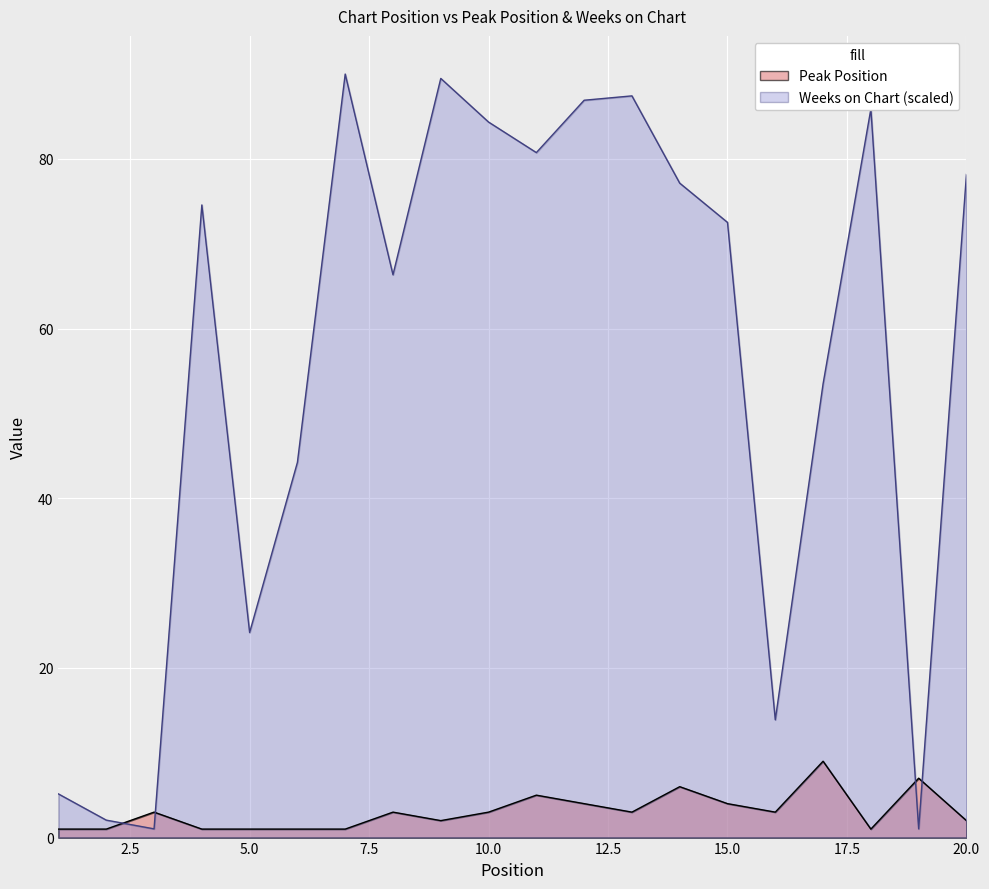

Reading left to right, extract all data points from this chart.

Peak Position: 1.0	1.0	3.0	1.0	1.0	1.0	1.0	3.0	2.0	3.0	5.0	4.0	3.0	6.0	4.0	3.0	9.0	1.0	7.0	2.0
Weeks on Chart: 5.1	2.1	1.0	74.6	24.2	44.2	90.0	66.3	89.5	84.3	80.7	86.9	87.4	77.1	72.5	13.9	53.5	85.9	1.0	78.2